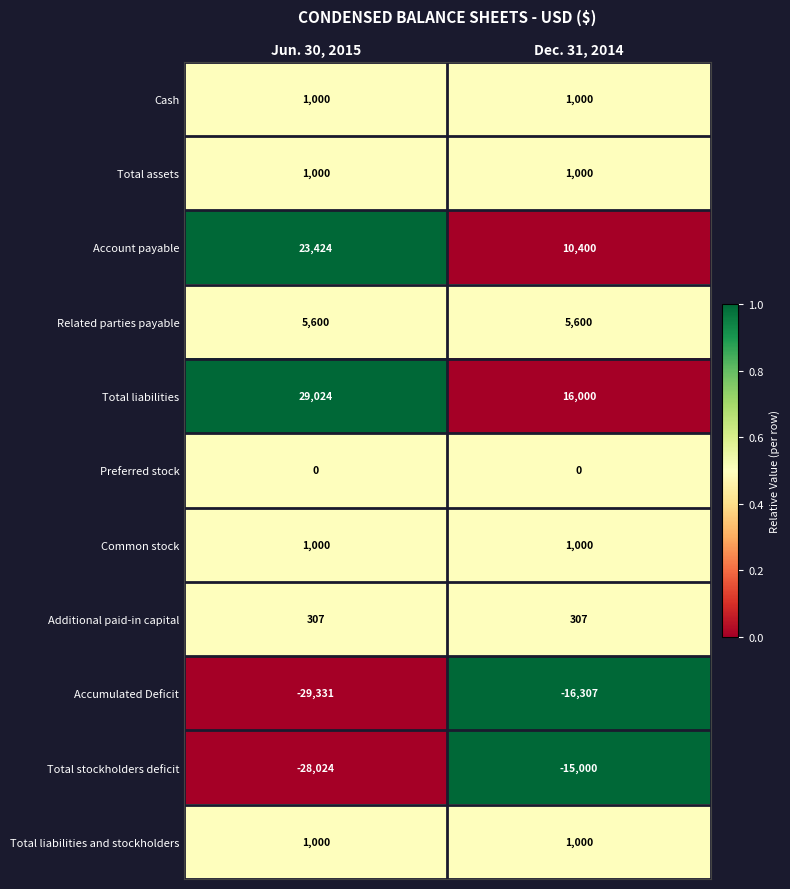

What is the approximate value of Common stock at Dec. 31, 2014?

1000